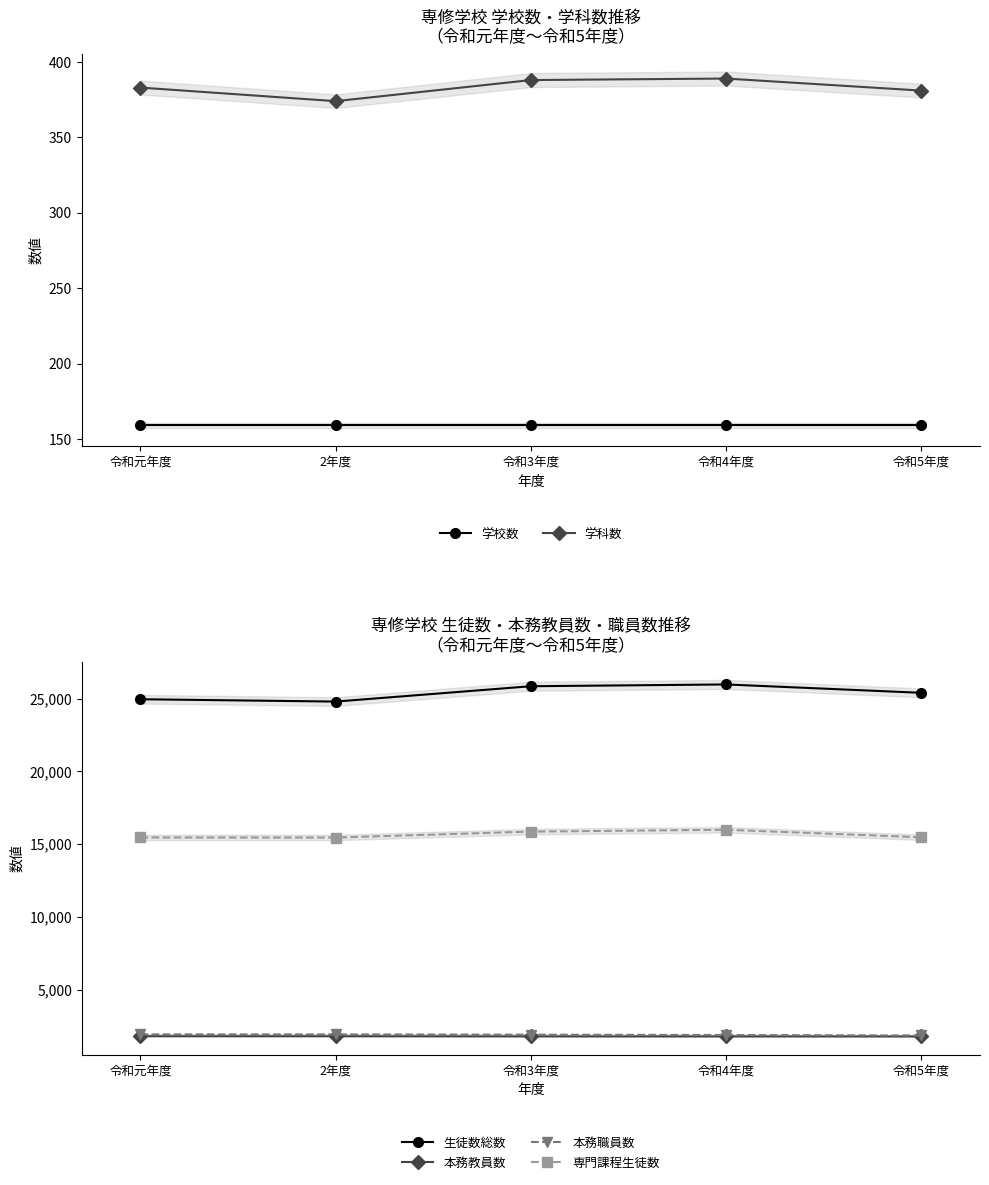

What is the difference between the maximum and minimum values in the 本務教員数 series?

17